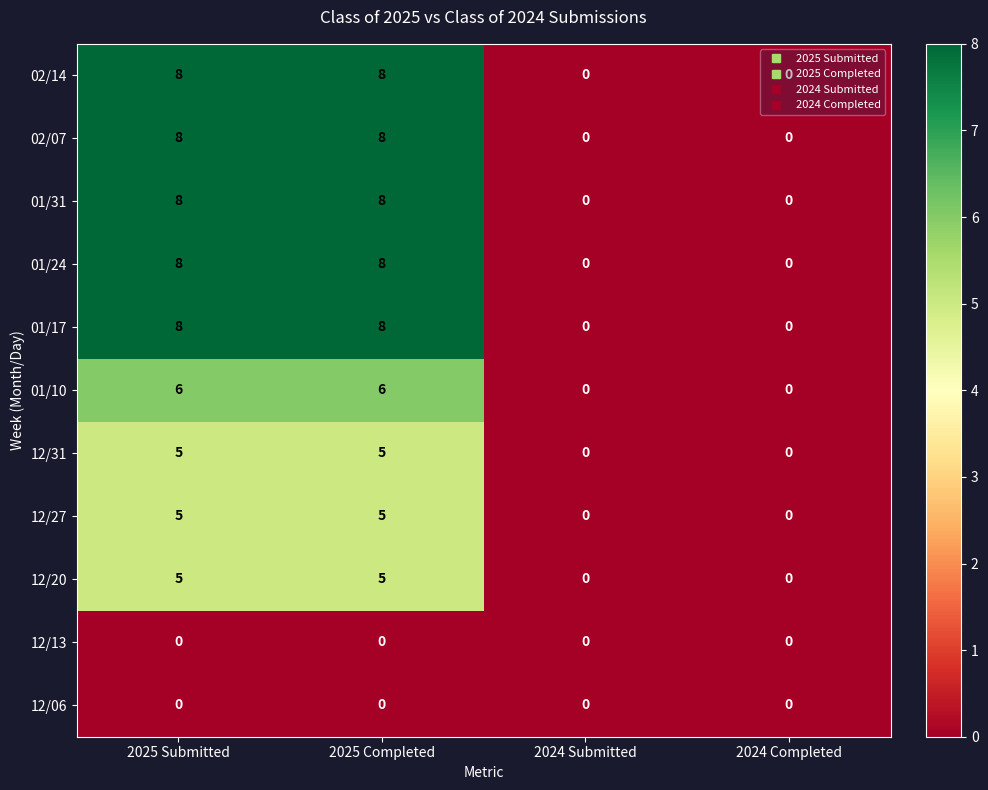

What is the sum of the 02/07 values at 2025 Submitted and 2024 Submitted?

8